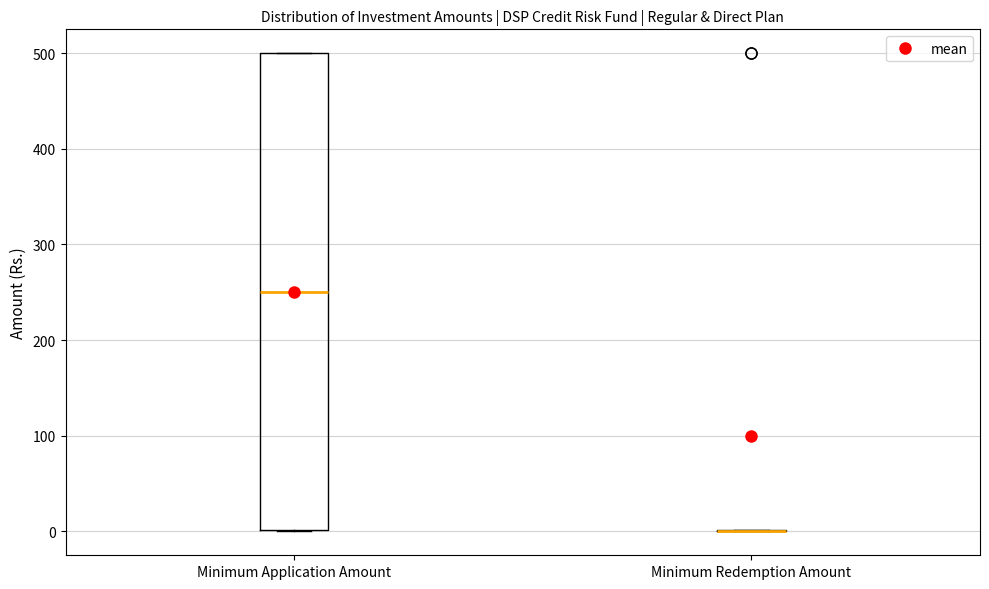

Which box is the tallest, from its lower edge to its upper edge?

Minimum Application Amount